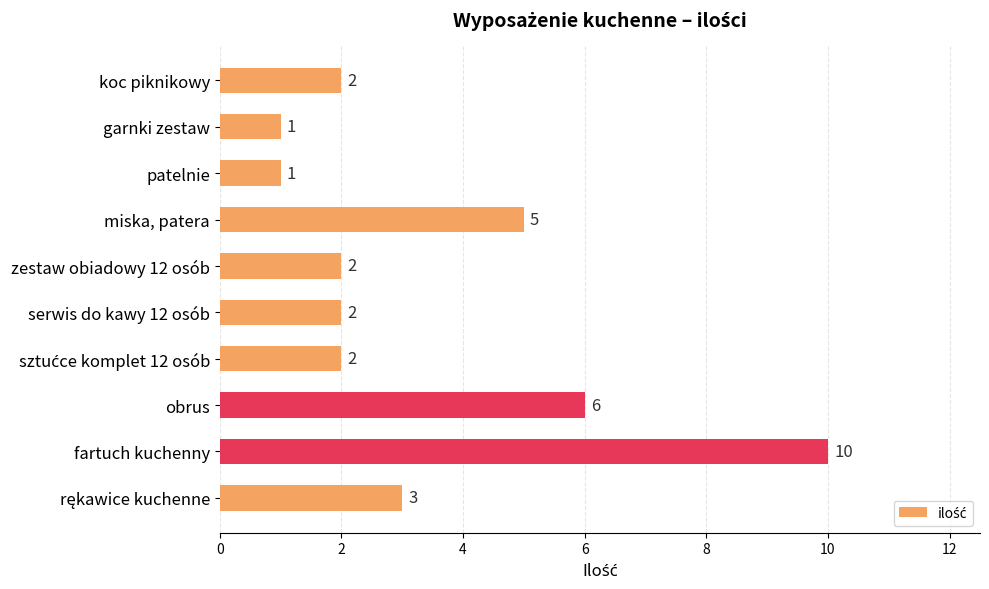

Count the values in the range 2 to 5.

6